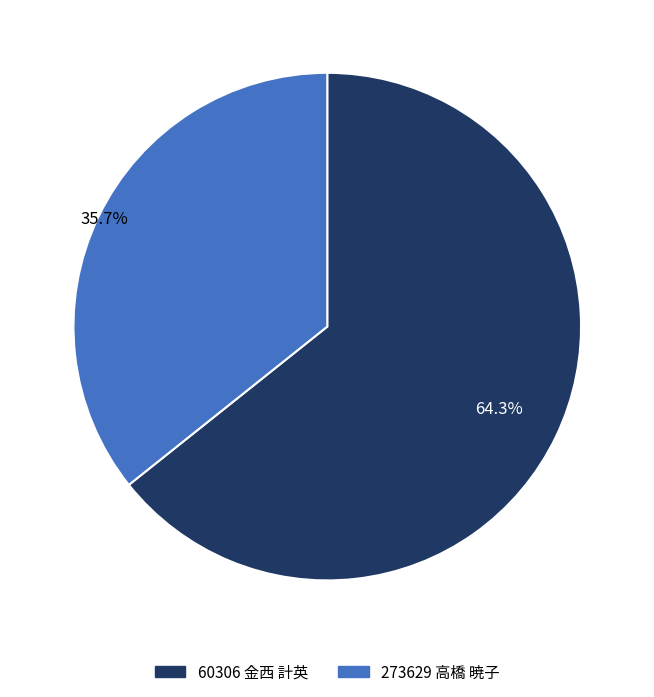

To the nearest percent, what is the difference between the 273629 高橋 暁子 and 60306 金西 計英 slice percentages?

29%